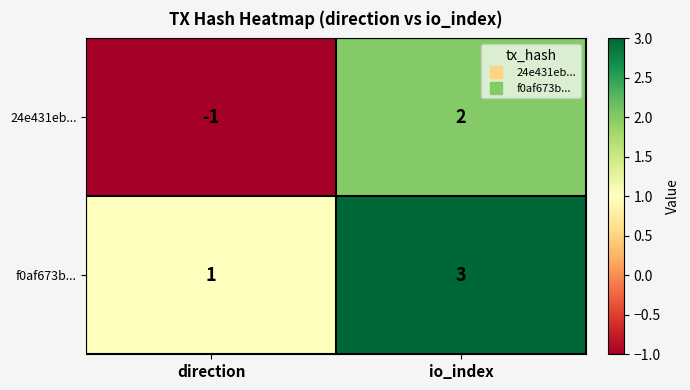

What is the spread (max minus min) of values at io_index?

1